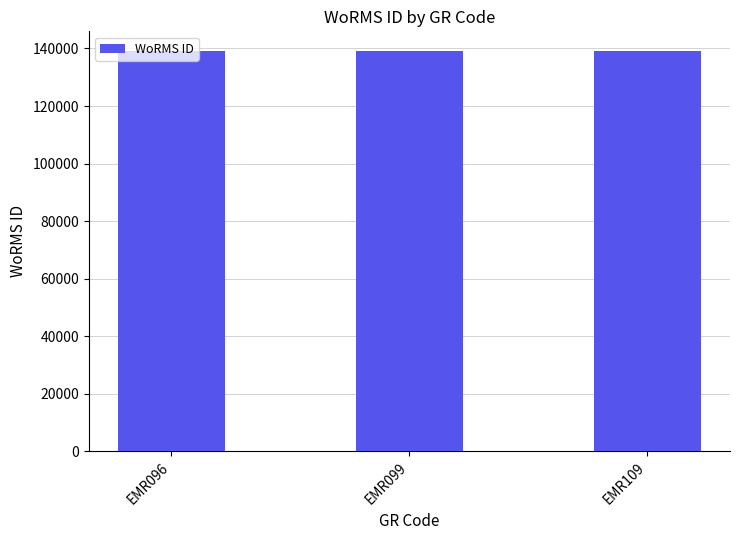

The value at EMR096 is 194286. True or false?

False